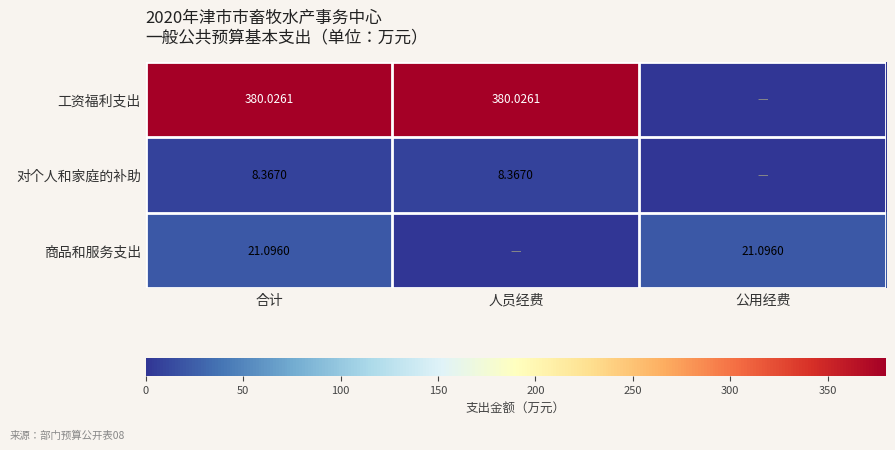

Is the value of 工资福利支出 at 人员经费 greater than the value of 对个人和家庭的补助 at 合计?

Yes